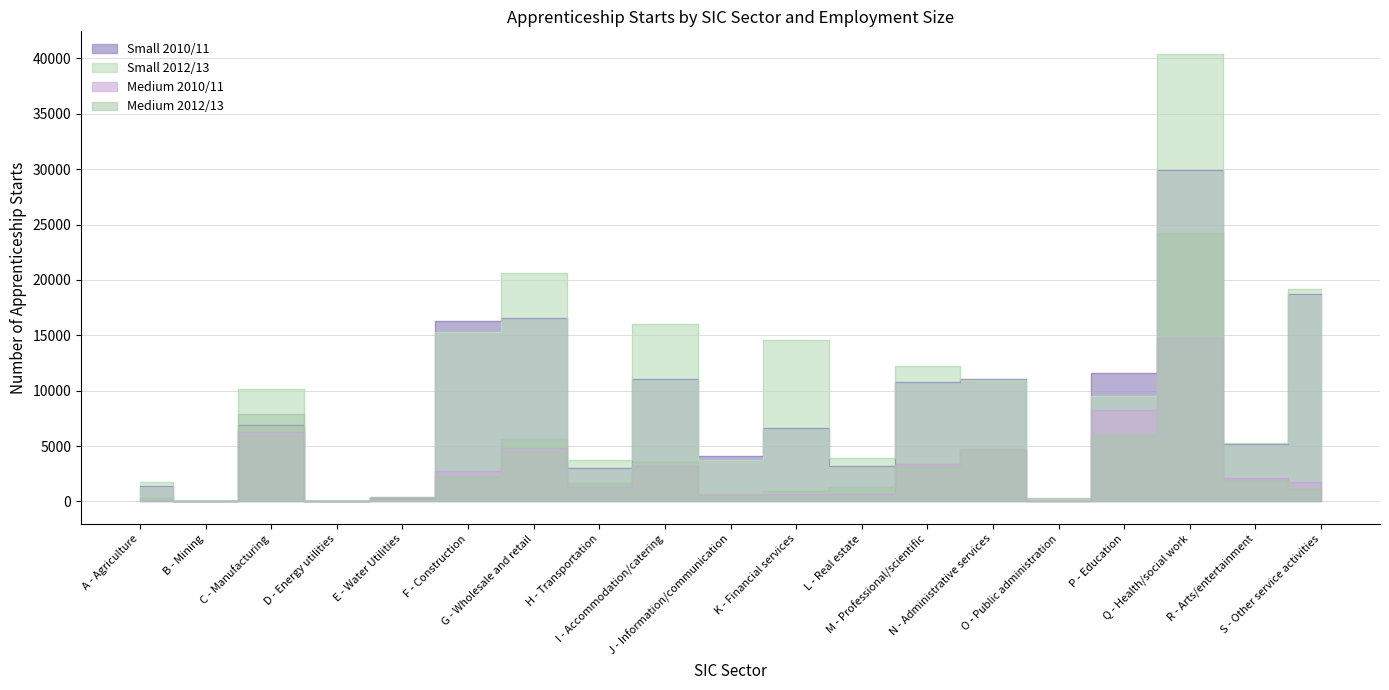

Reading left to right, transcribe all the data shown in this chart.

Small 2010/11: 1390	40	6910	20	290	16310	16570	2980	11070	4100	6610	3180	10770	11030	110	11600	29960	5230	18700
Small 2012/13: 1760	50	10150	50	420	15340	20640	3750	16060	3780	14560	3950	12210	10990	120	9510	40430	5270	19190
Medium 2010/11: 150	20	6230	30	280	2730	4790	1300	3170	610	660	710	3360	4700	40	8240	14760	2090	1740
Medium 2012/13: 290	50	7930	20	440	2310	5610	1680	3530	650	960	1270	3180	4770	300	6040	24210	1980	1100